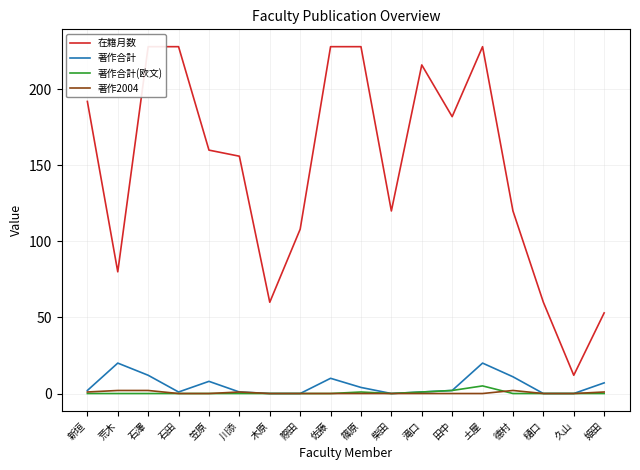

True or false: 著作2004 has more than 0 points higher than both neighbors.

True